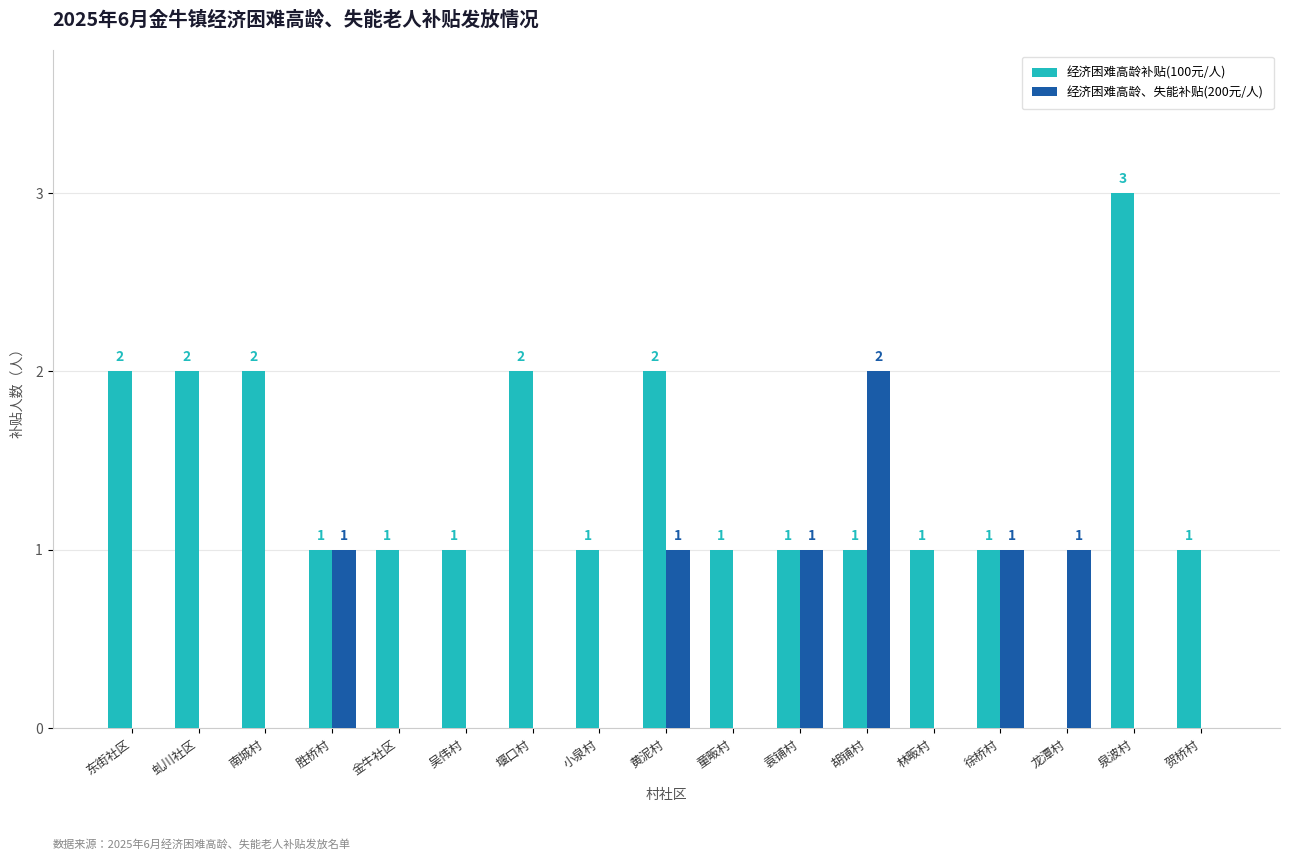

True or false: 经济困难高龄补贴(100元/人) has a value of 1 at 小泉村.

True